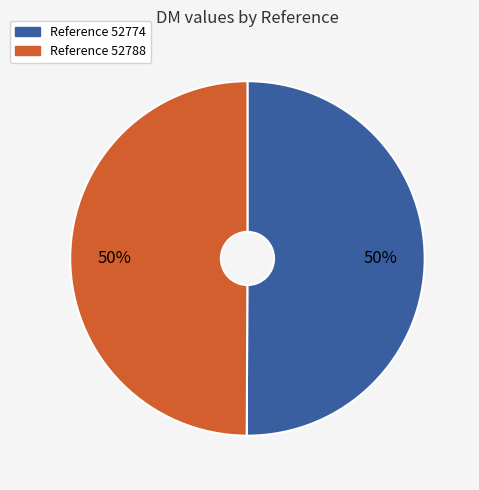

To the nearest percent, what is the average slice percentage?

50%